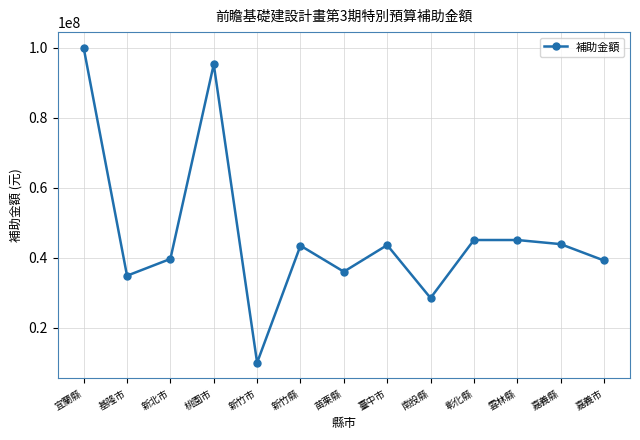

What is the approximate value at 嘉義縣, to the nearest 50?

43875000